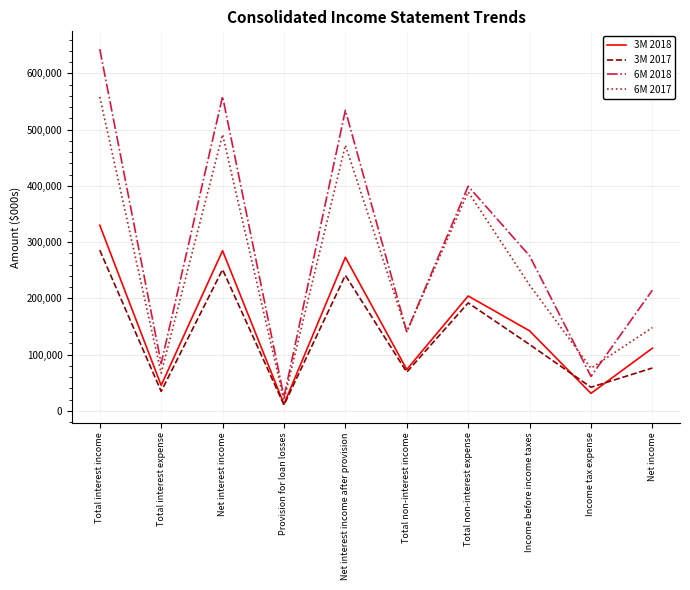

The 3M 2017 series shows 96310 at Total non-interest expense. True or false?

False